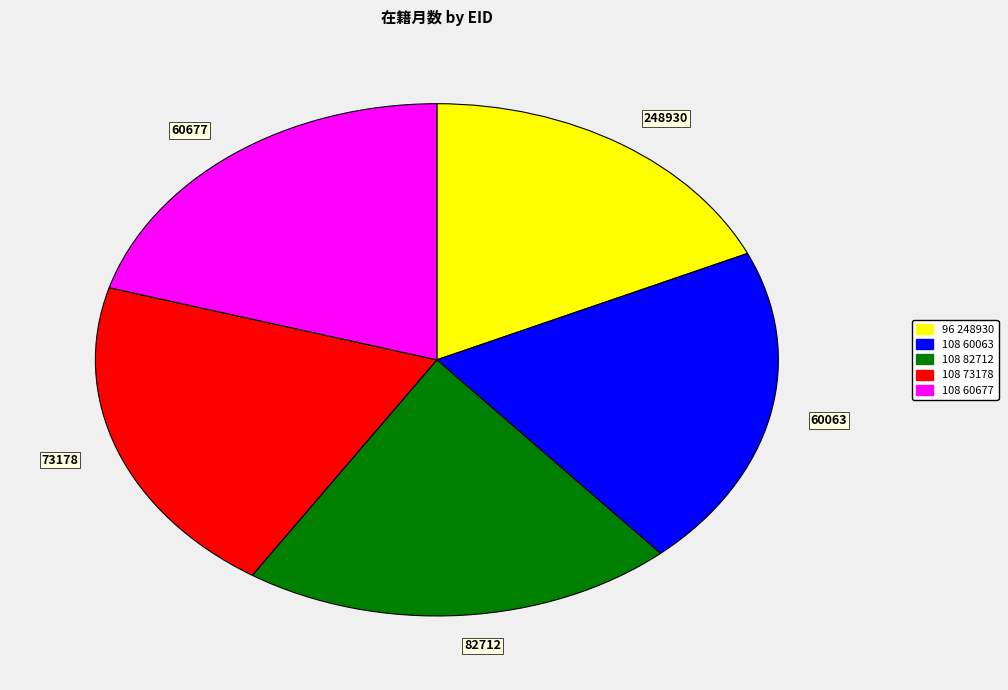

Which category has the smallest portion of the pie?

248930